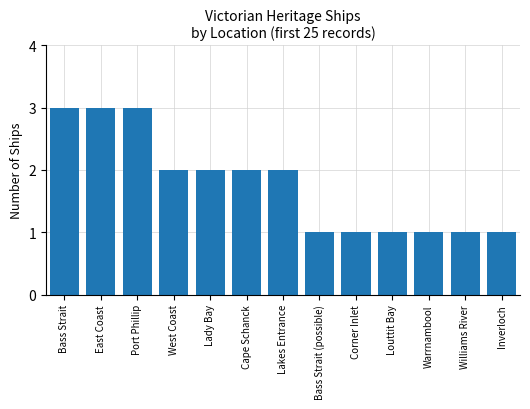

What is the approximate value at Bass Strait?

3